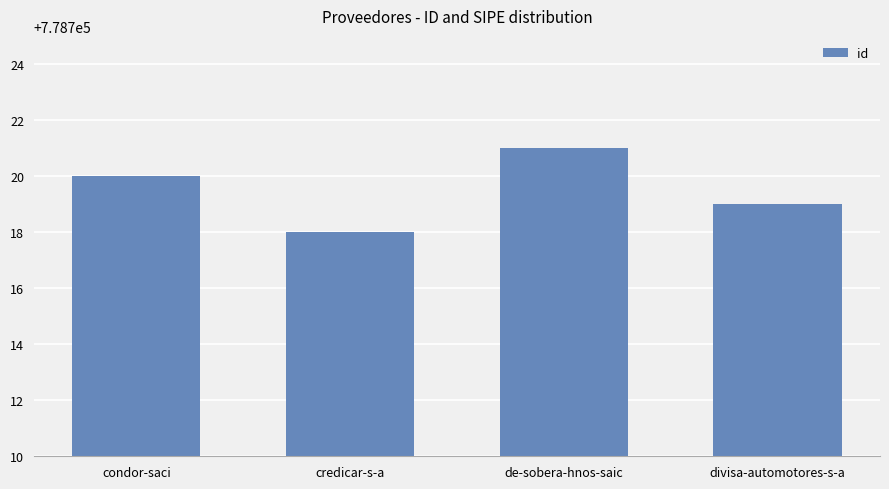

What is the minimum value shown in the chart?

778718